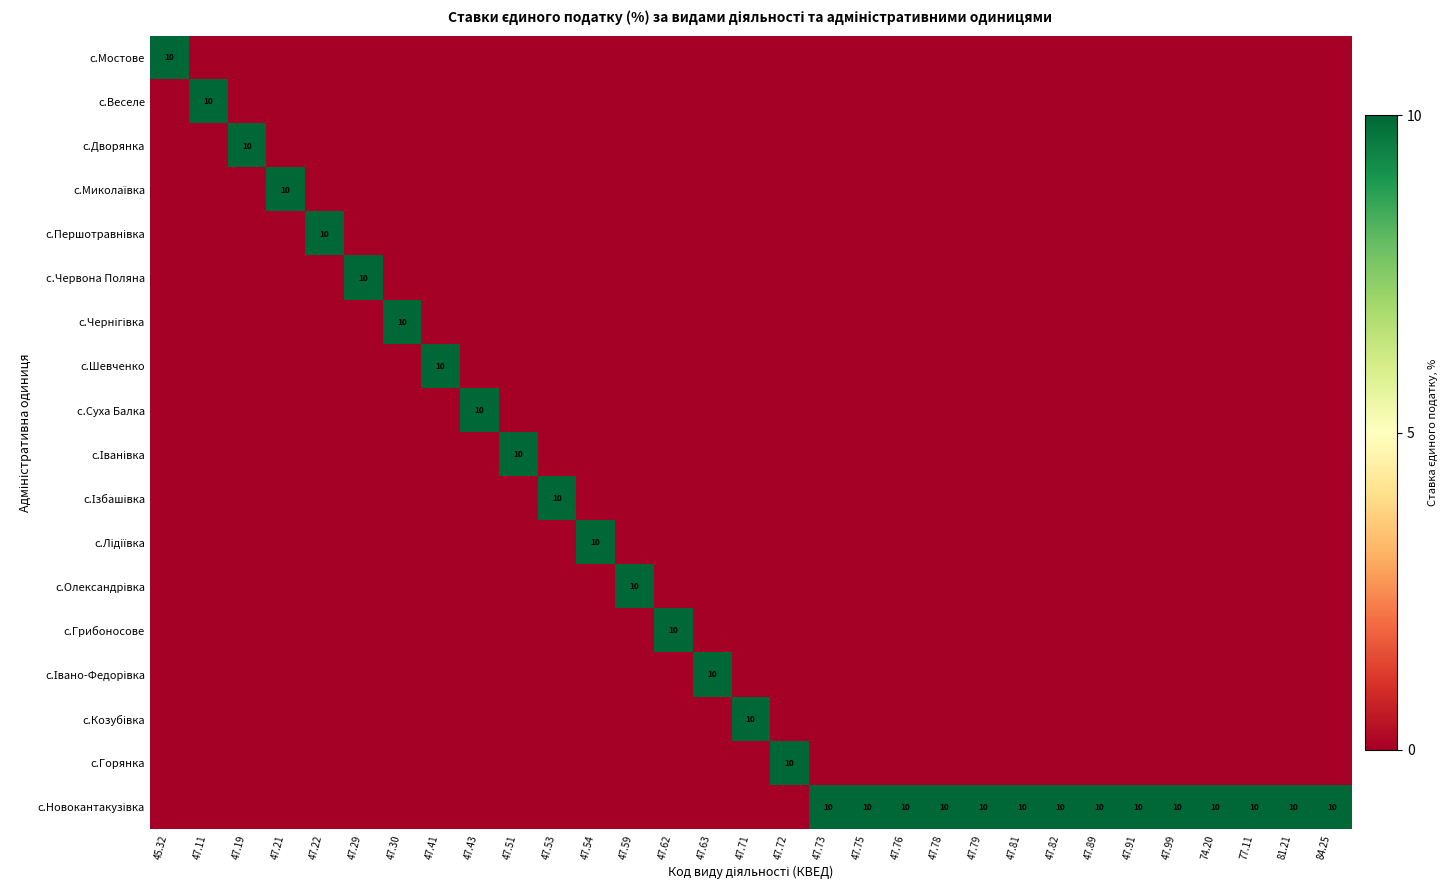

List the series in order of their peak value, lowest first.

с.Мостове, с.Веселе, с.Дворянка, с.Миколаївка, с.Першотравнівка, с.Червона Поляна, с.Чернігівка, с.Шевченко, с.Суха Балка, с.Іванівка, с.Ізбашівка, с.Лідіївка, с.Олександрівка, с.Грибоносове, с.Івано-Федорівка, с.Козубівка, с.Горянка, с.Новокантакузівка